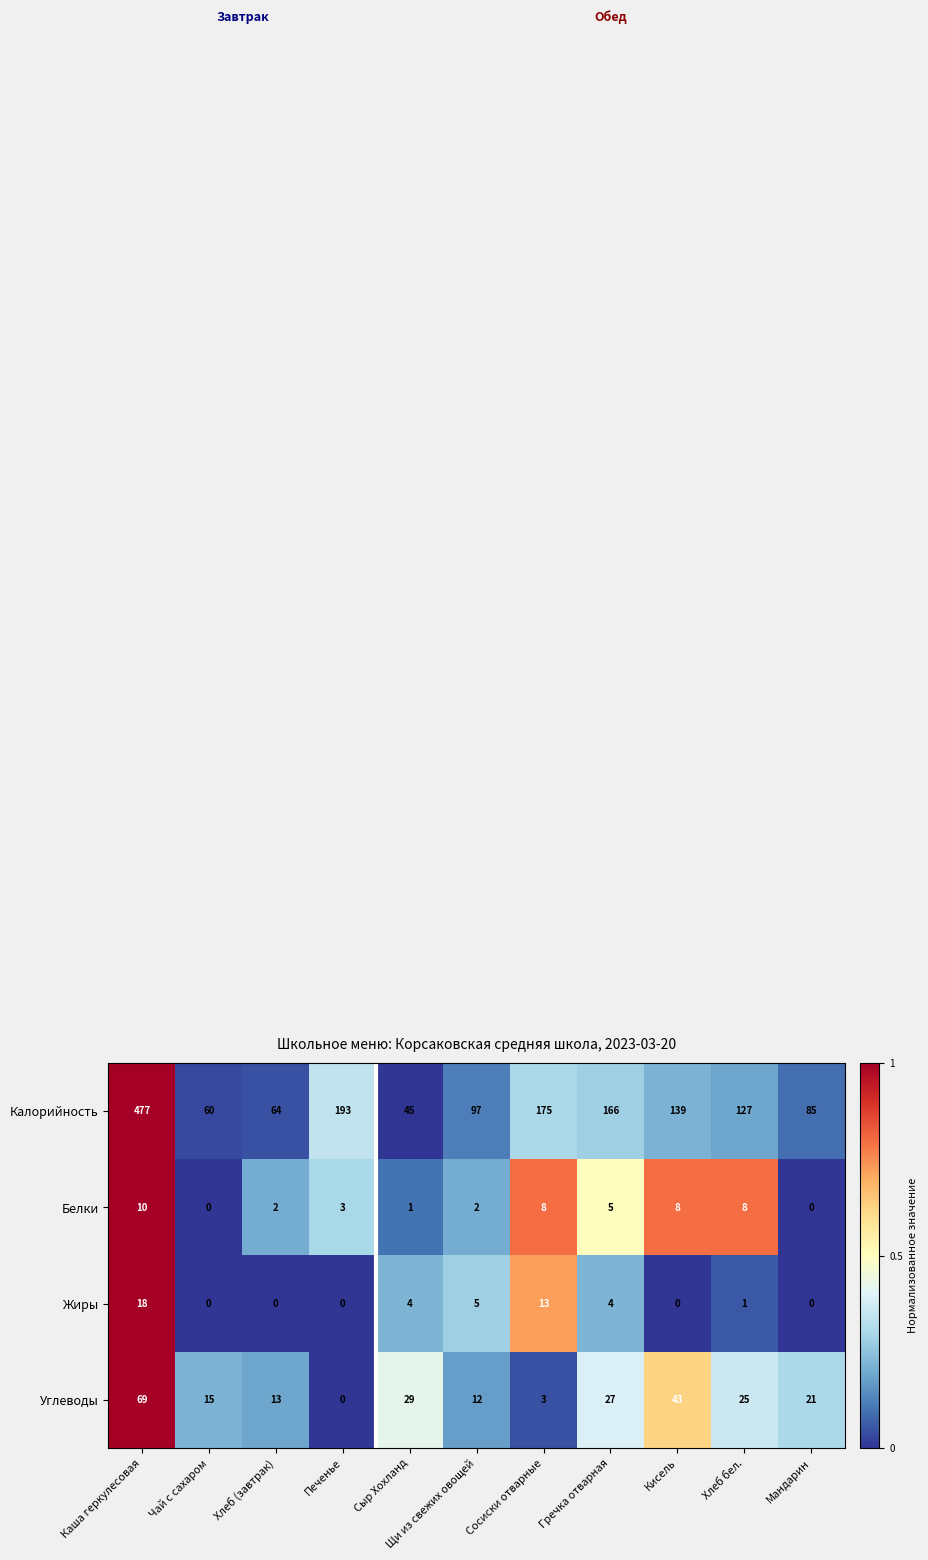

What is the sum of all Углеводы values?

257